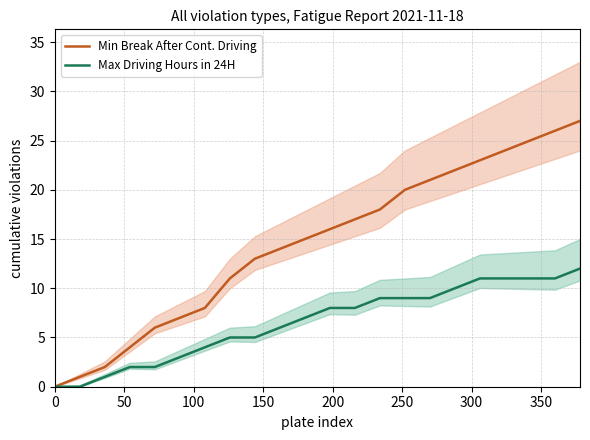

How many data points does each series have?

22